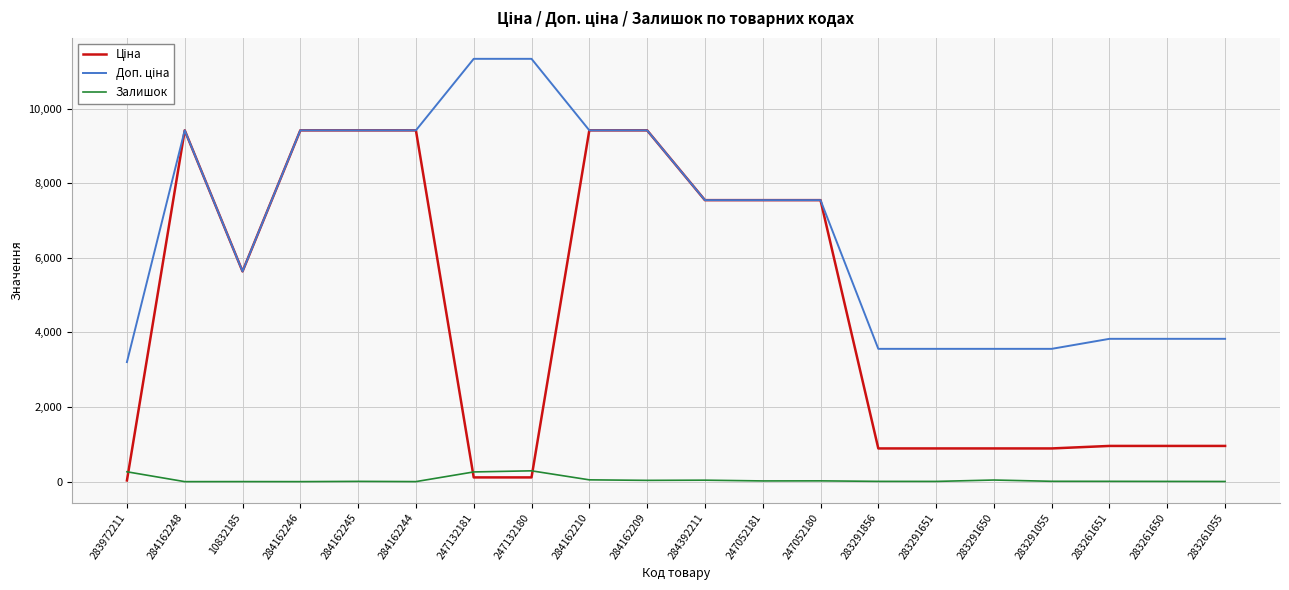

What is the value of the Ціна point at the 5th from the left?

9416.9